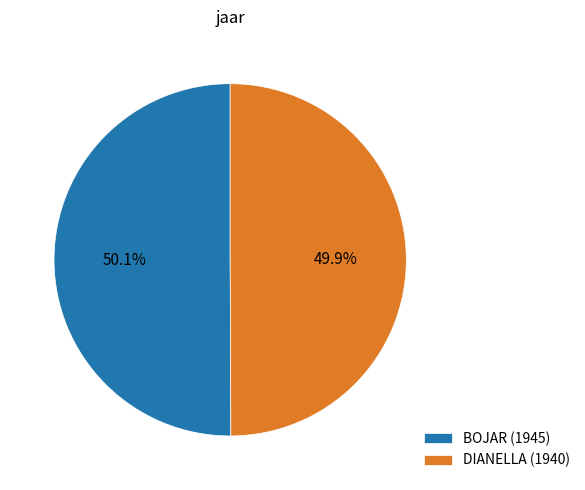

To the nearest percent, what portion does BOJAR (1945) represent?

50%